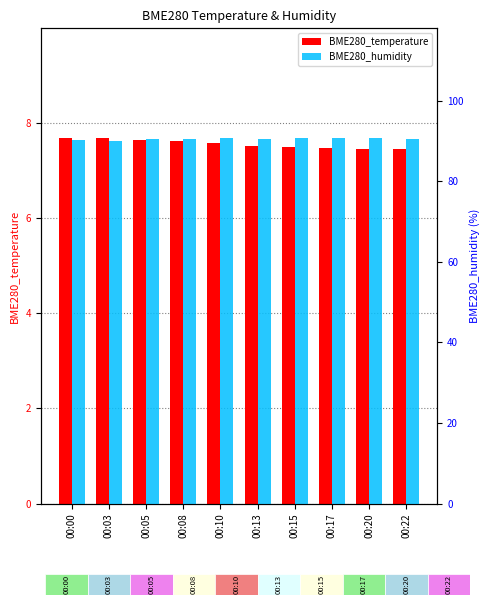

What is the difference between the second highest and minimum values in the BME280_temperature series?

0.2